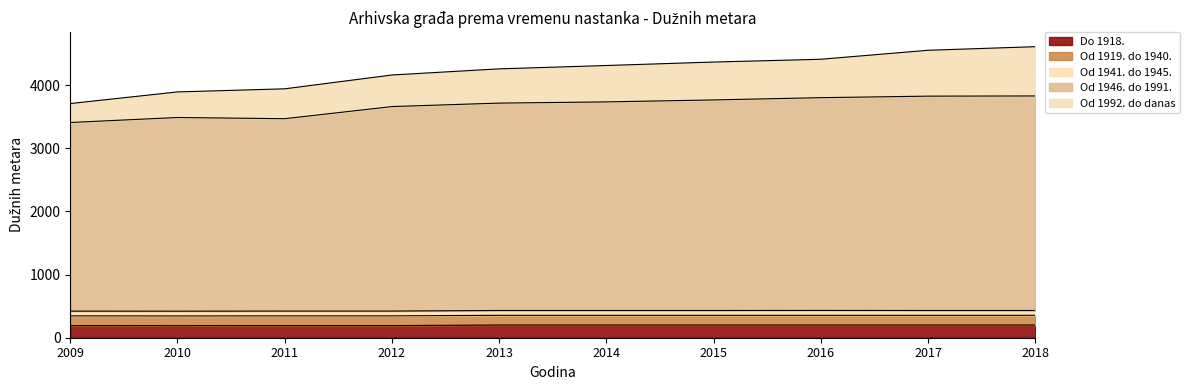

Which series has the widest spread of values?

Od 1992. do danas